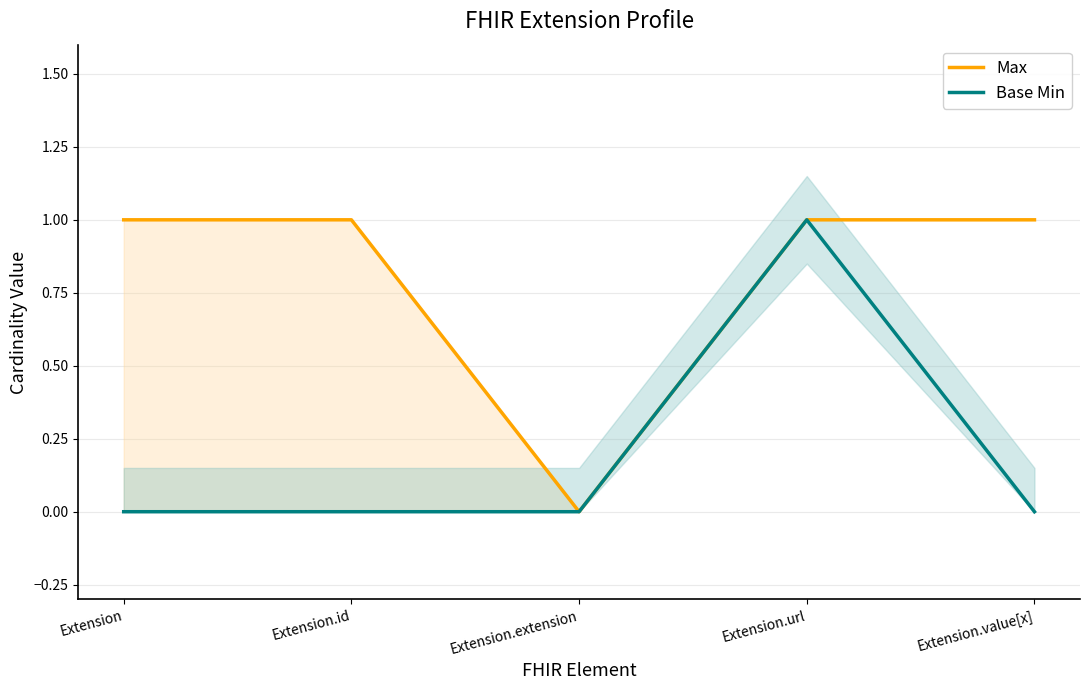

At Extension.id, list the series in order from largest to smallest.

Max, Base Min